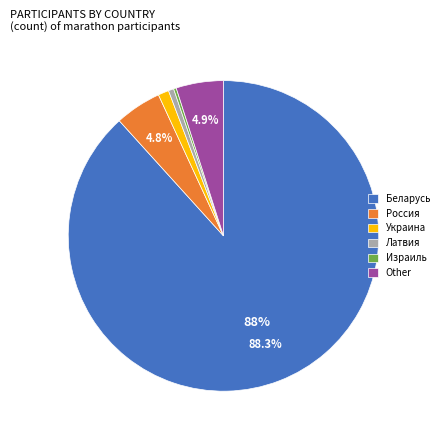

To the nearest percent, what is the combined percentage of Латвия and Украина?

2%